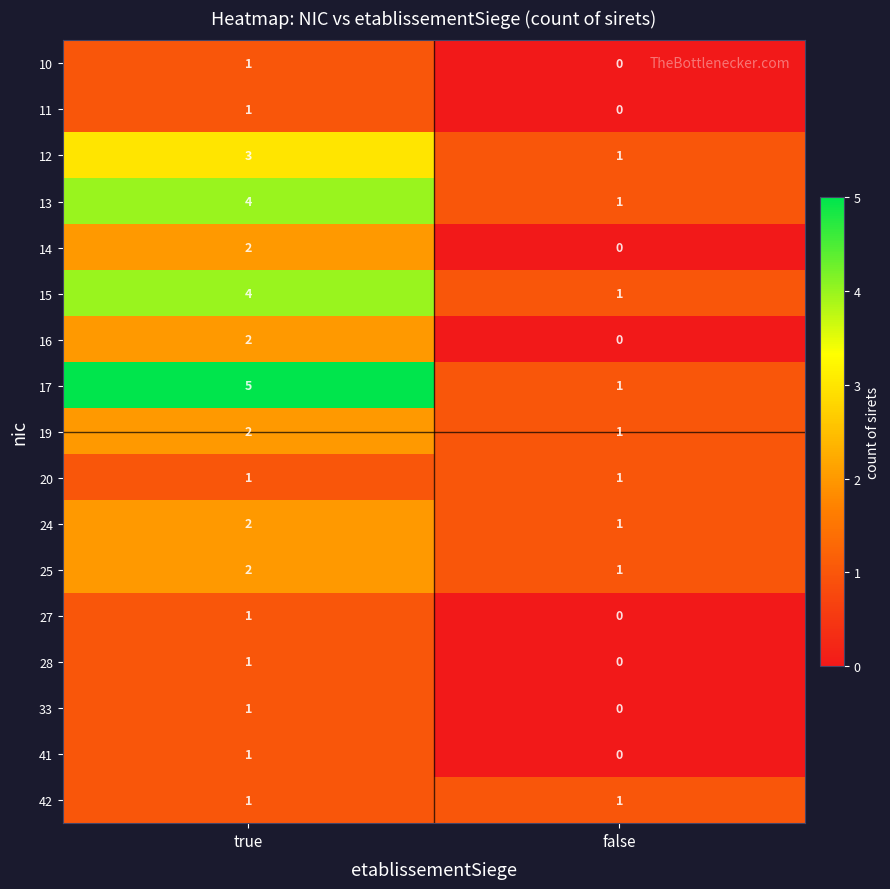

Which series changed the most between true and false?

17